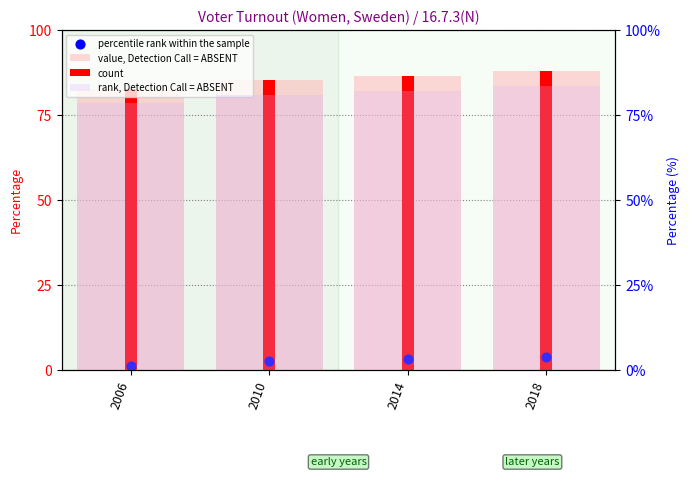

Which series reaches the minimum Y coordinate?

percentile rank within the sample